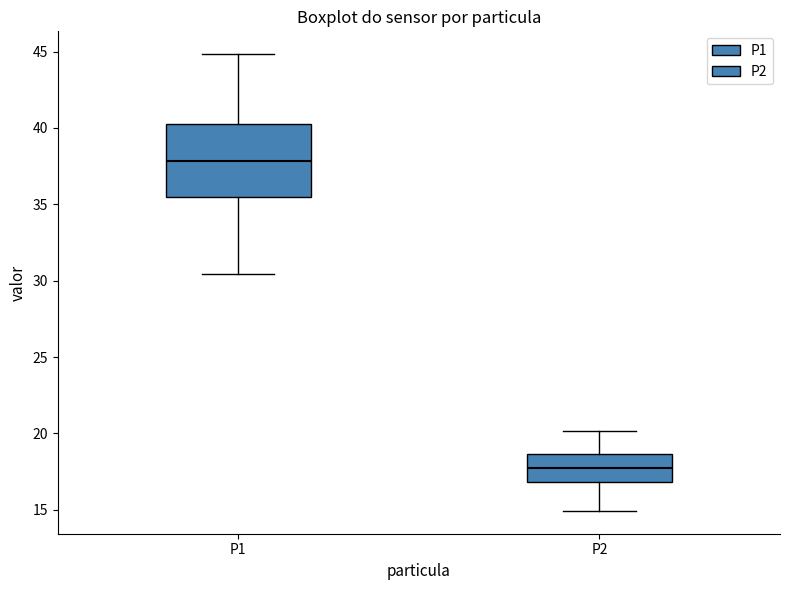

Comparing the boxes themselves (not the whiskers), which one is the tallest?

P1